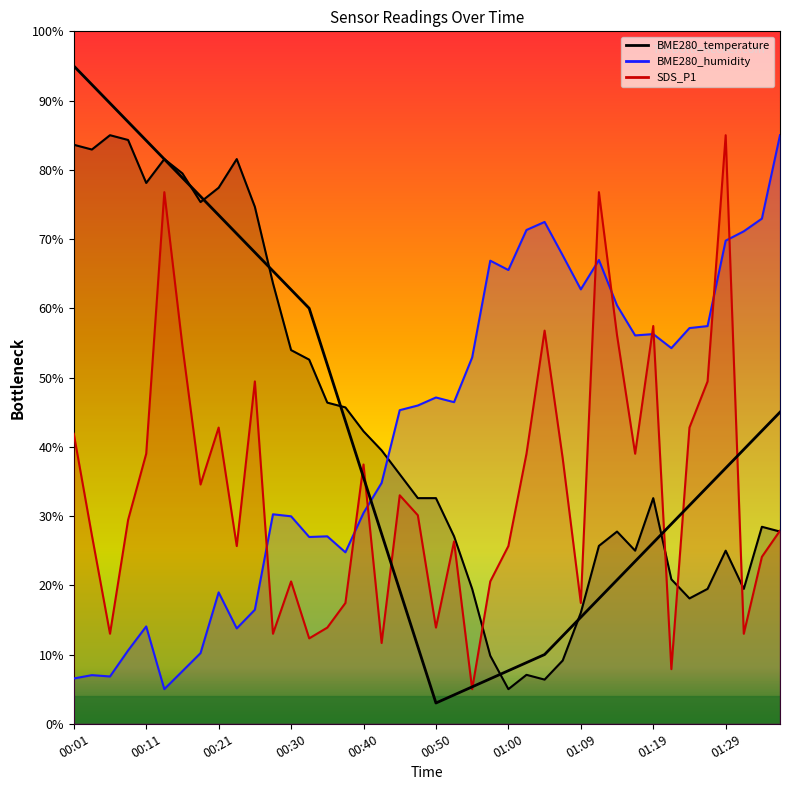

What is the label of the 4th point from the left?

00:09